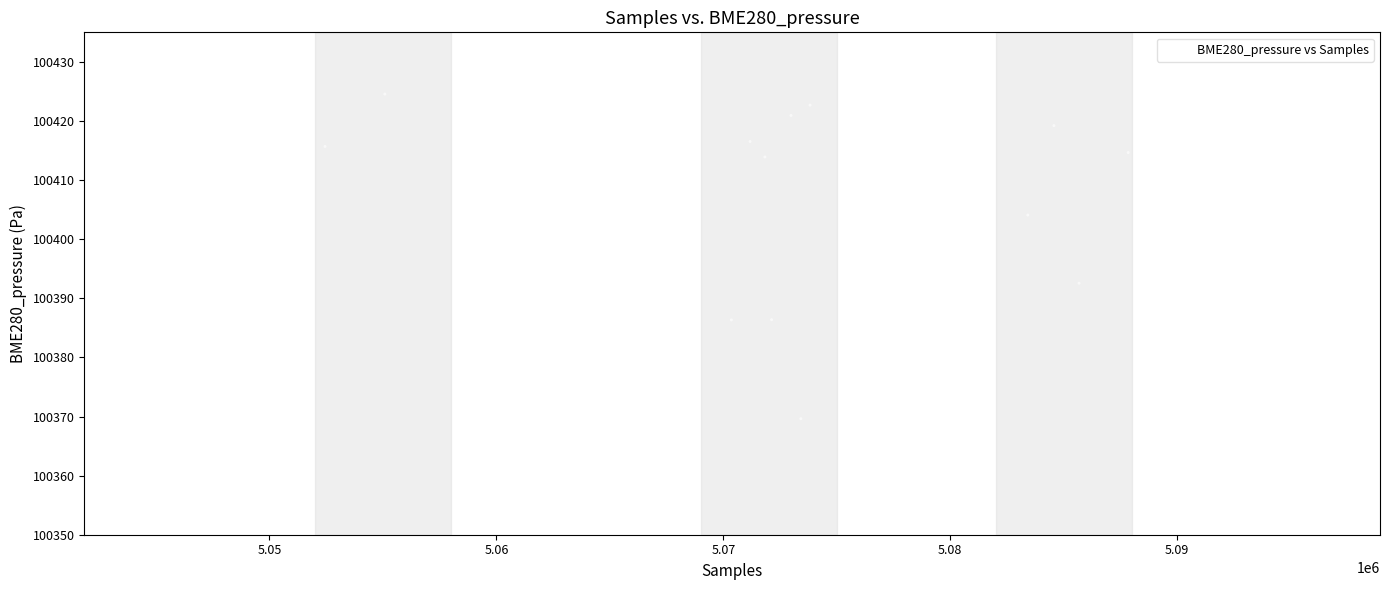

What is the range of Y values (max minus min)?

70.8